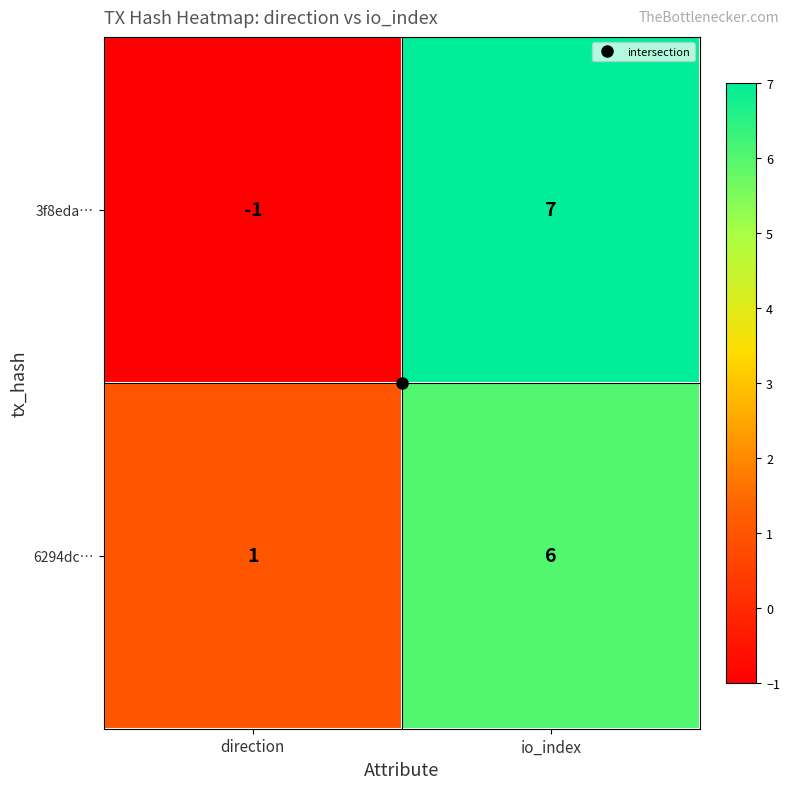

The value of 6294dc… at io_index is 2. True or false?

False